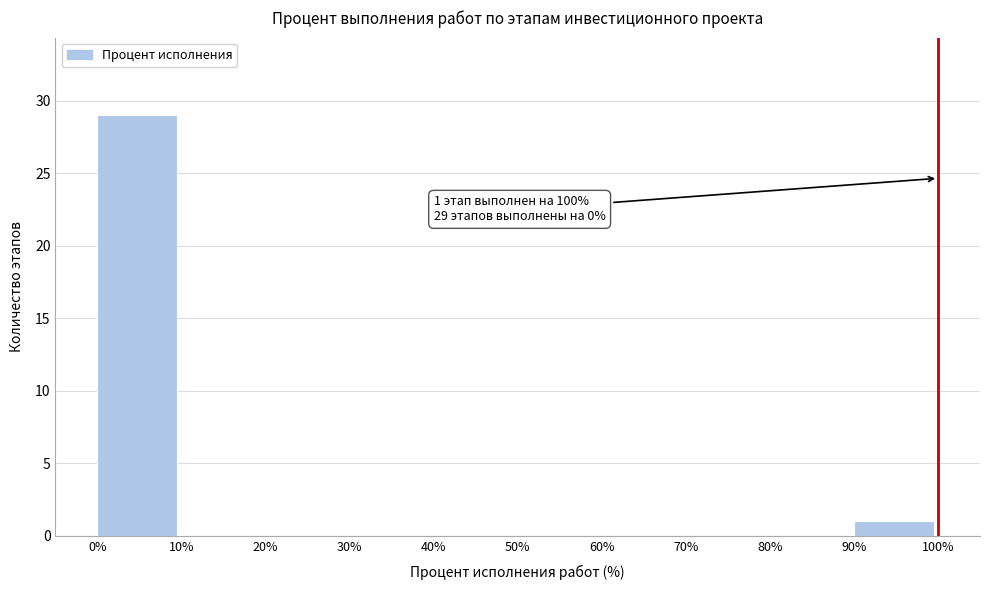

Which range on the x-axis has the tallest bar?

0% to 10%